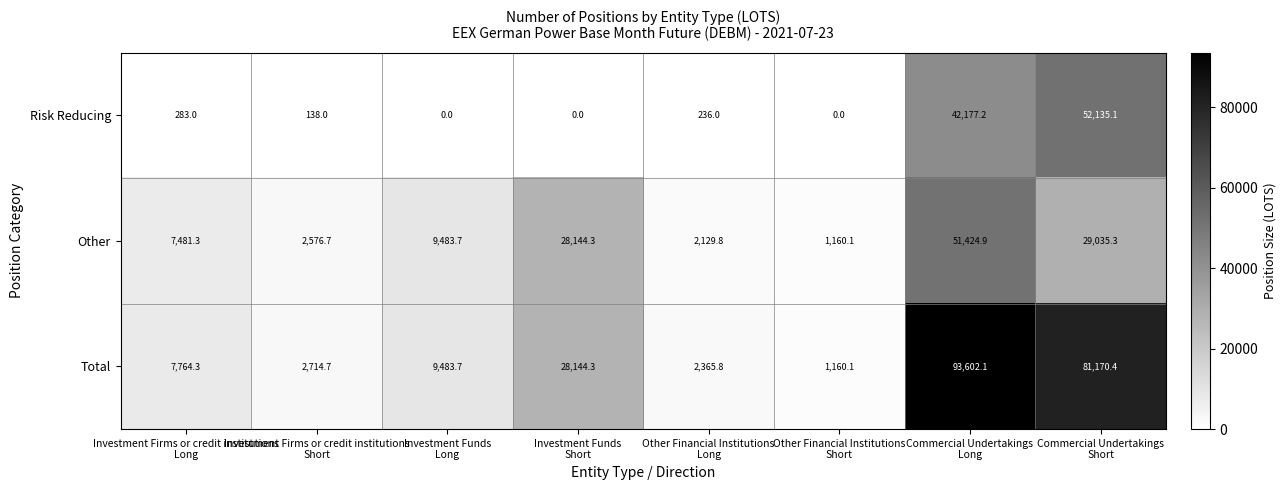

What is the sum of all Total values?

226405.4